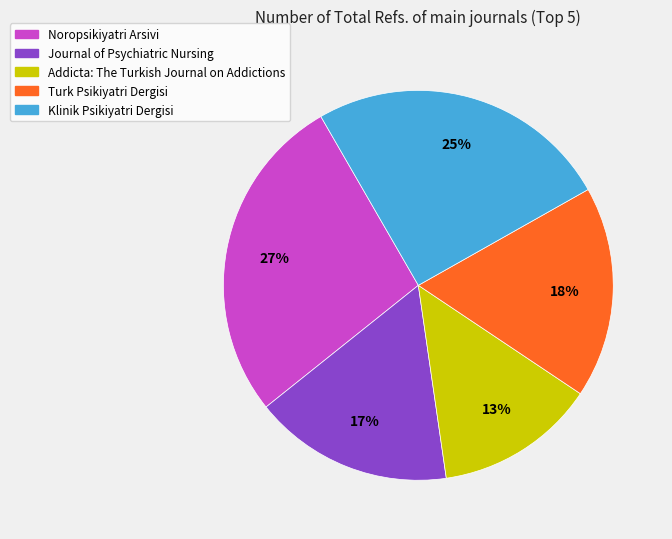

Is there any slice that represents more than half of the pie?

No